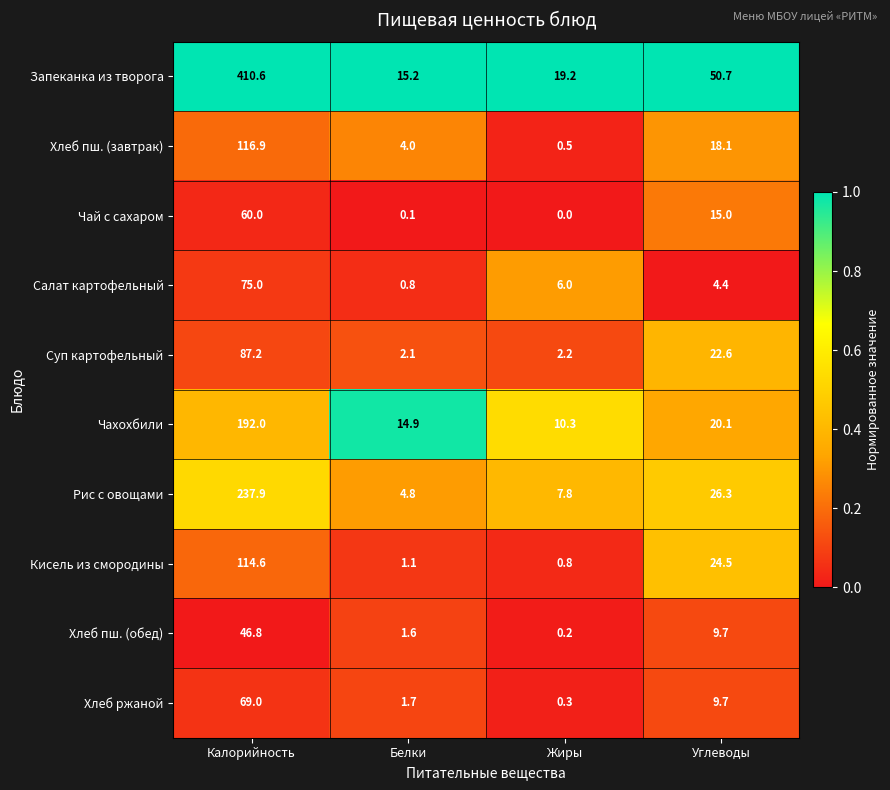

Count the number of categories in the chart.

4